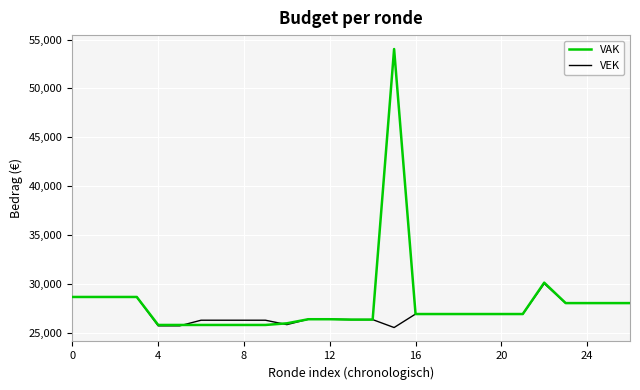

Which series has the largest range (max minus min)?

VAK